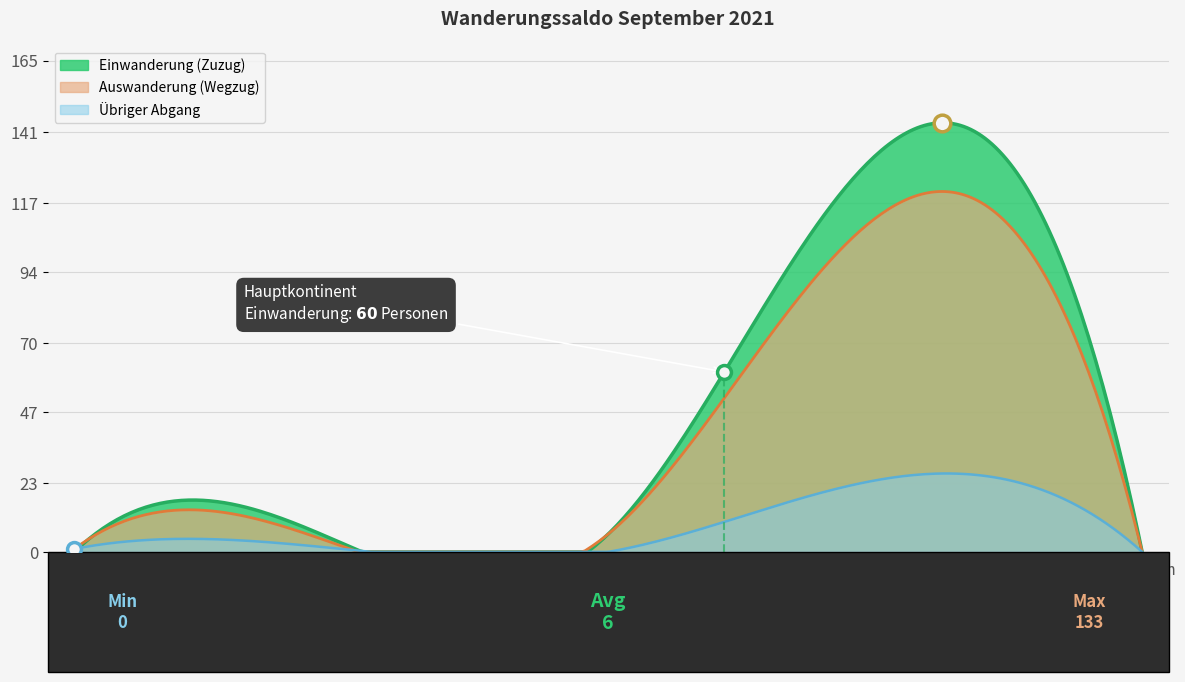

True or false: Auswanderung (Wegzug) and Übriger Abgang intersect in this chart.

False